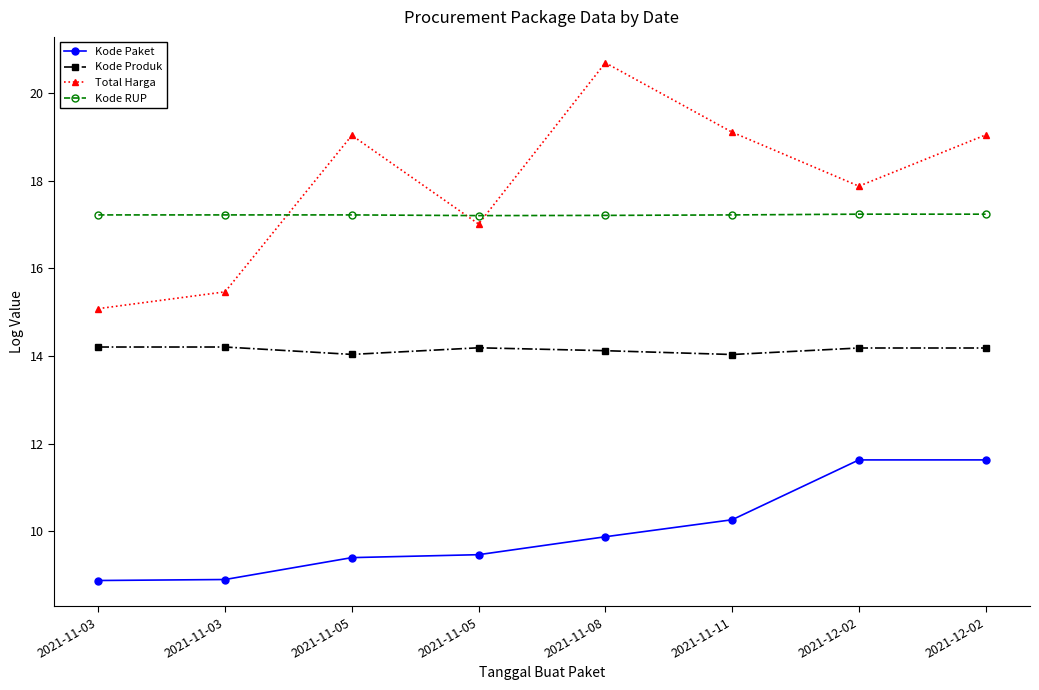

At which label does Total Harga reach its minimum?

2021-11-03